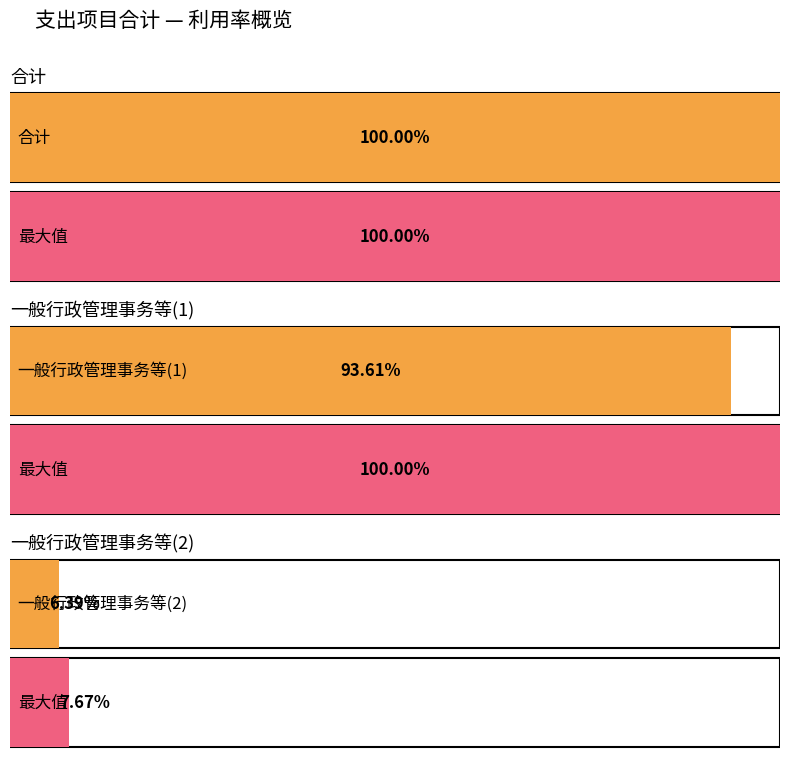

Rank the categories by value from highest to lowest.

合计, 一般行政管理事务等(1), 一般行政管理事务等(2)